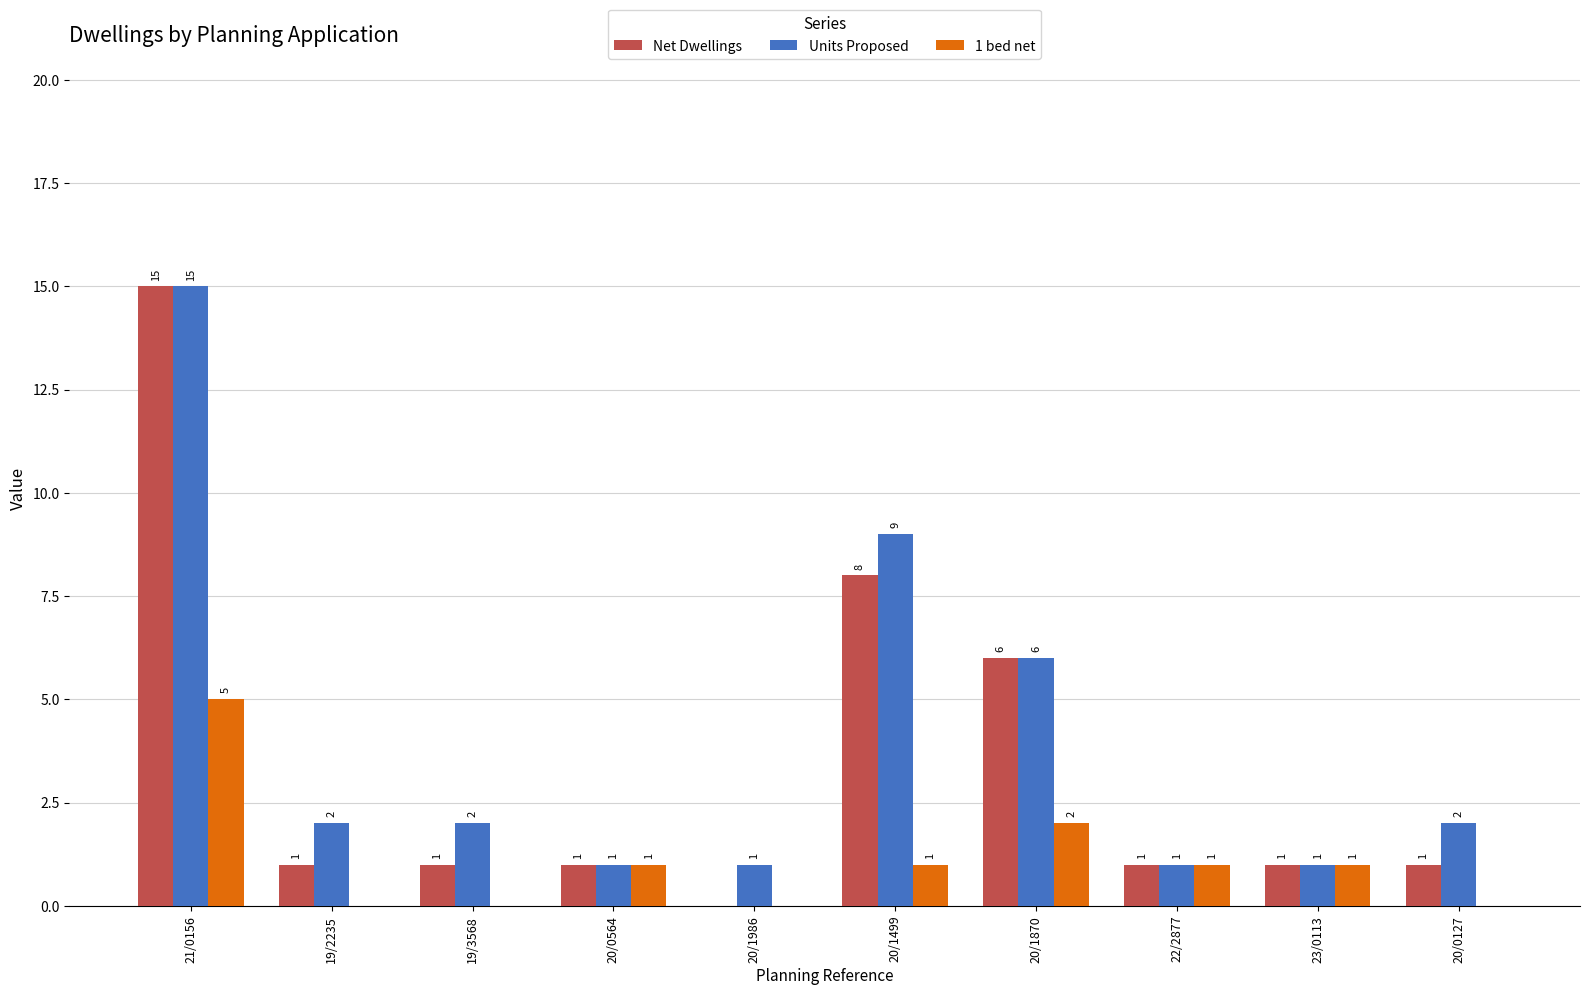

At which category is the sum across all series the highest?

21/0156